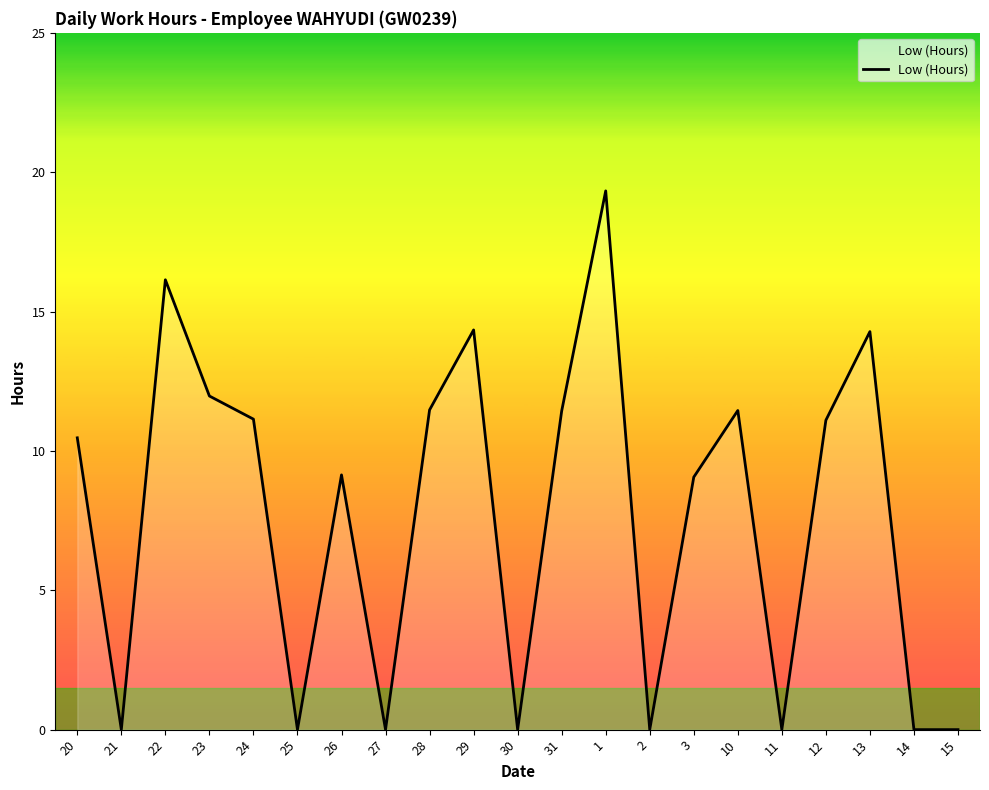

What is the change in value from 22 to 15?

-16.1